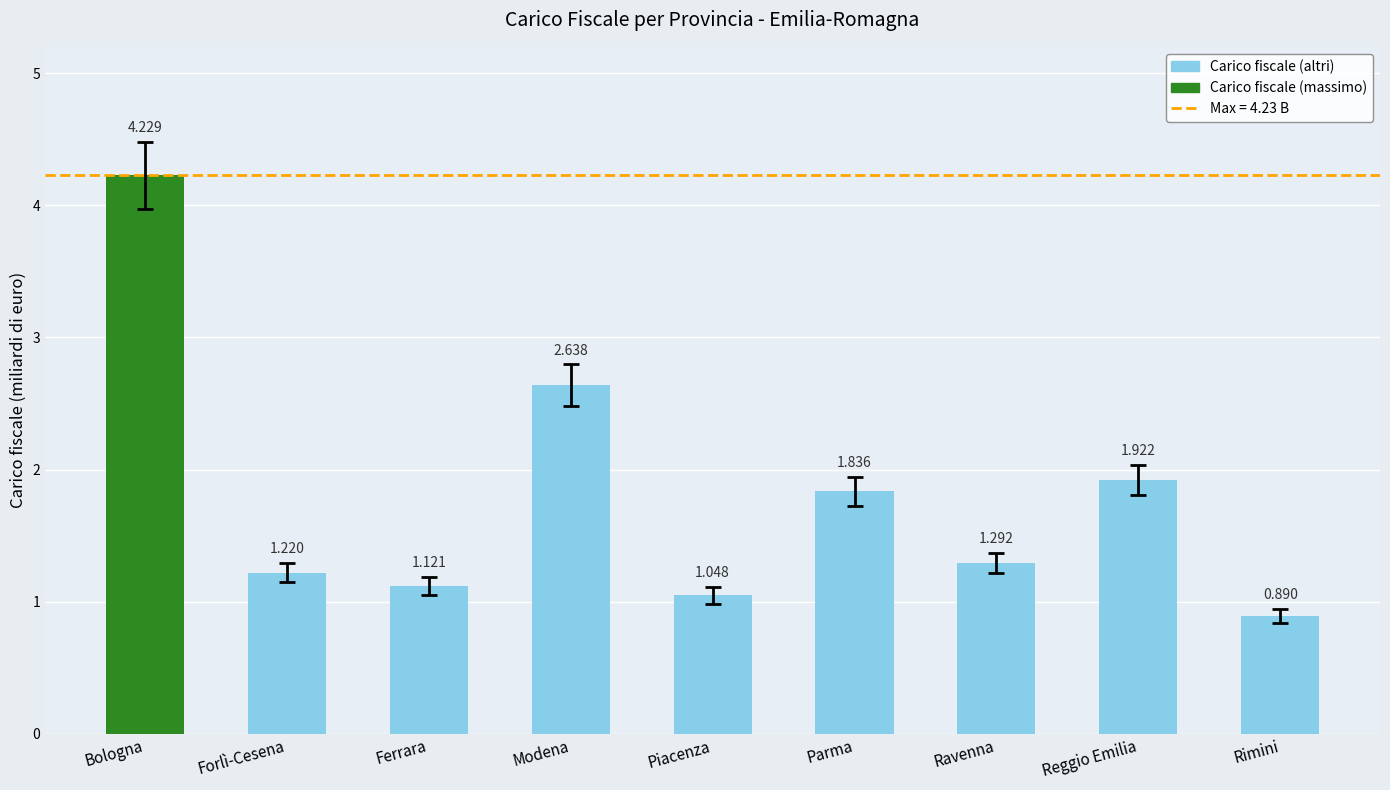

Rank the categories by value from lowest to highest.

Rimini, Piacenza, Ferrara, Forlì-Cesena, Ravenna, Parma, Reggio Emilia, Modena, Bologna